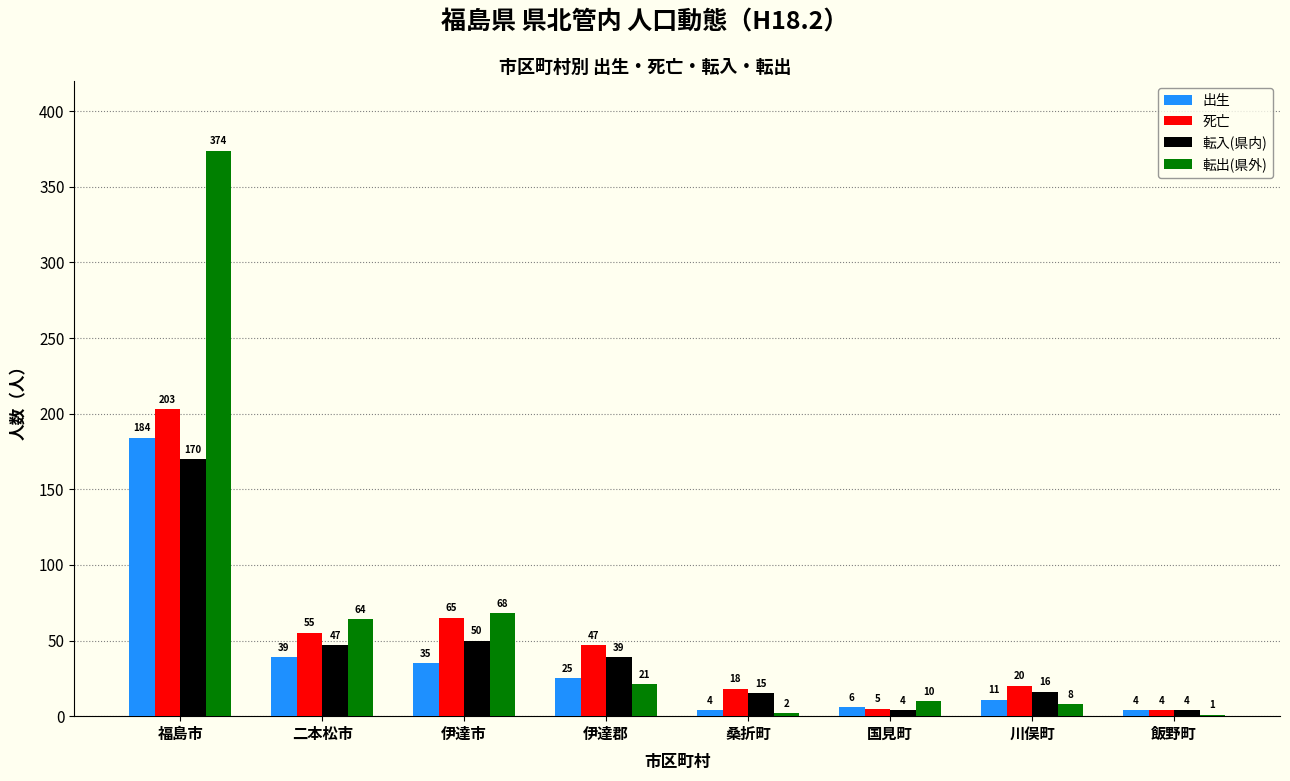

The value of 転出(県外) at 伊達郡 is 21. True or false?

True